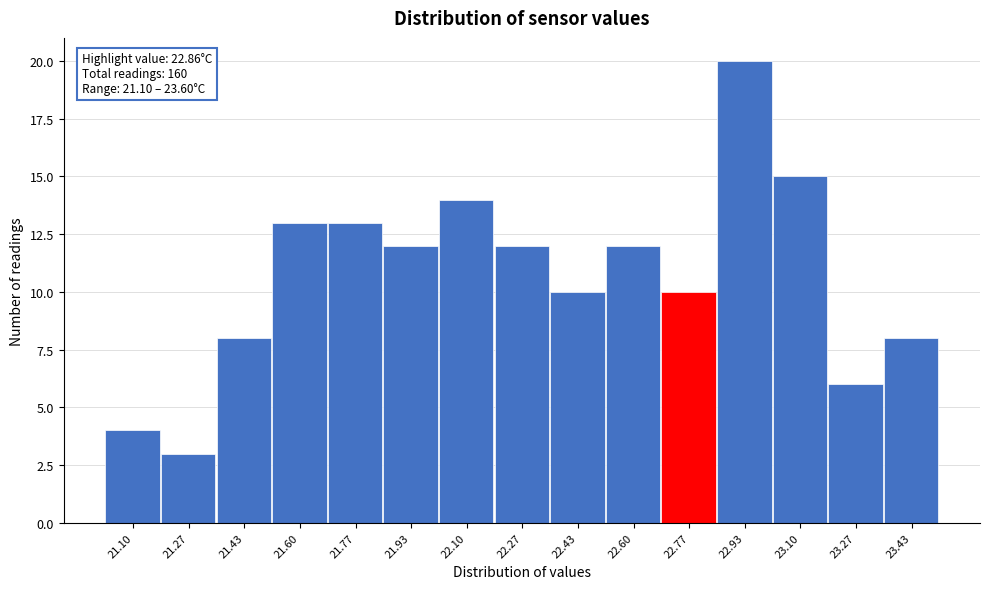

Reading left to right, extract all data points from this chart.

21.10=4	21.27=3	21.43=8	21.60=13	21.77=13	21.93=12	22.10=14	22.27=12	22.43=10	22.60=12	22.77=10	22.93=20	23.10=15	23.27=6	23.43=8